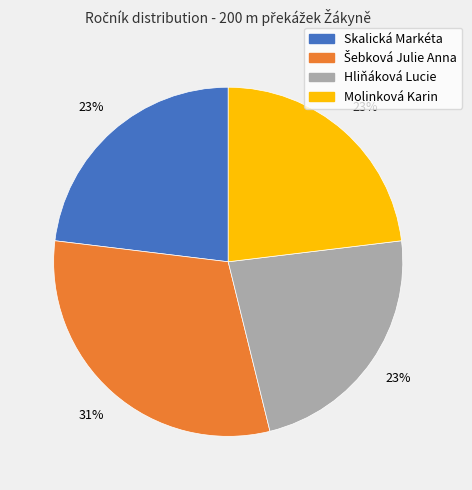

Approximately how many times larger is the value at Hliňáková Lucie compared to Skalická Markéta?

1.0